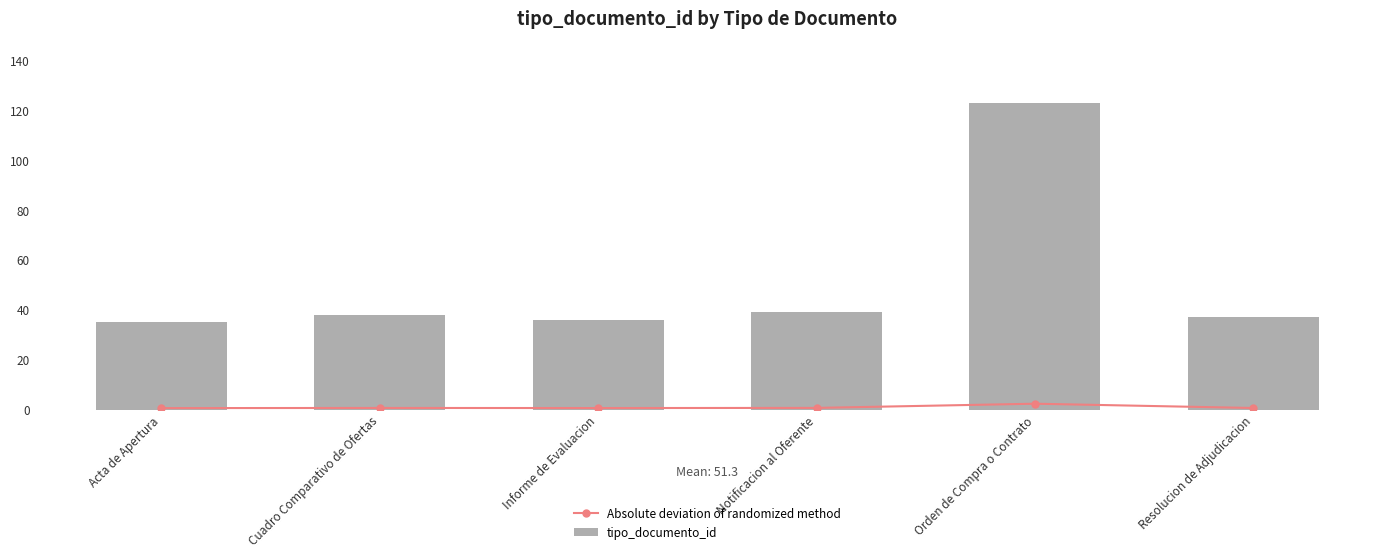

Reading left to right, what are all the values shown in this chart?

Absolute deviation of randomized method: 0.7	0.8	0.7	0.8	2.5	0.7
tipo_documento_id: 35.0	38.0	36.0	39.0	123.0	37.0